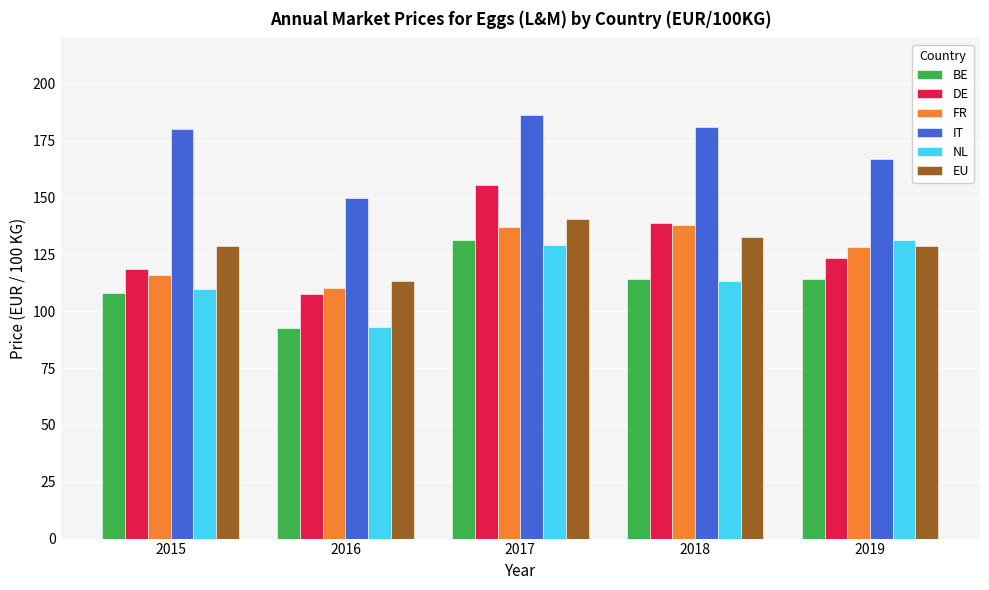

The IT series shows 195.7 at 2016. True or false?

False